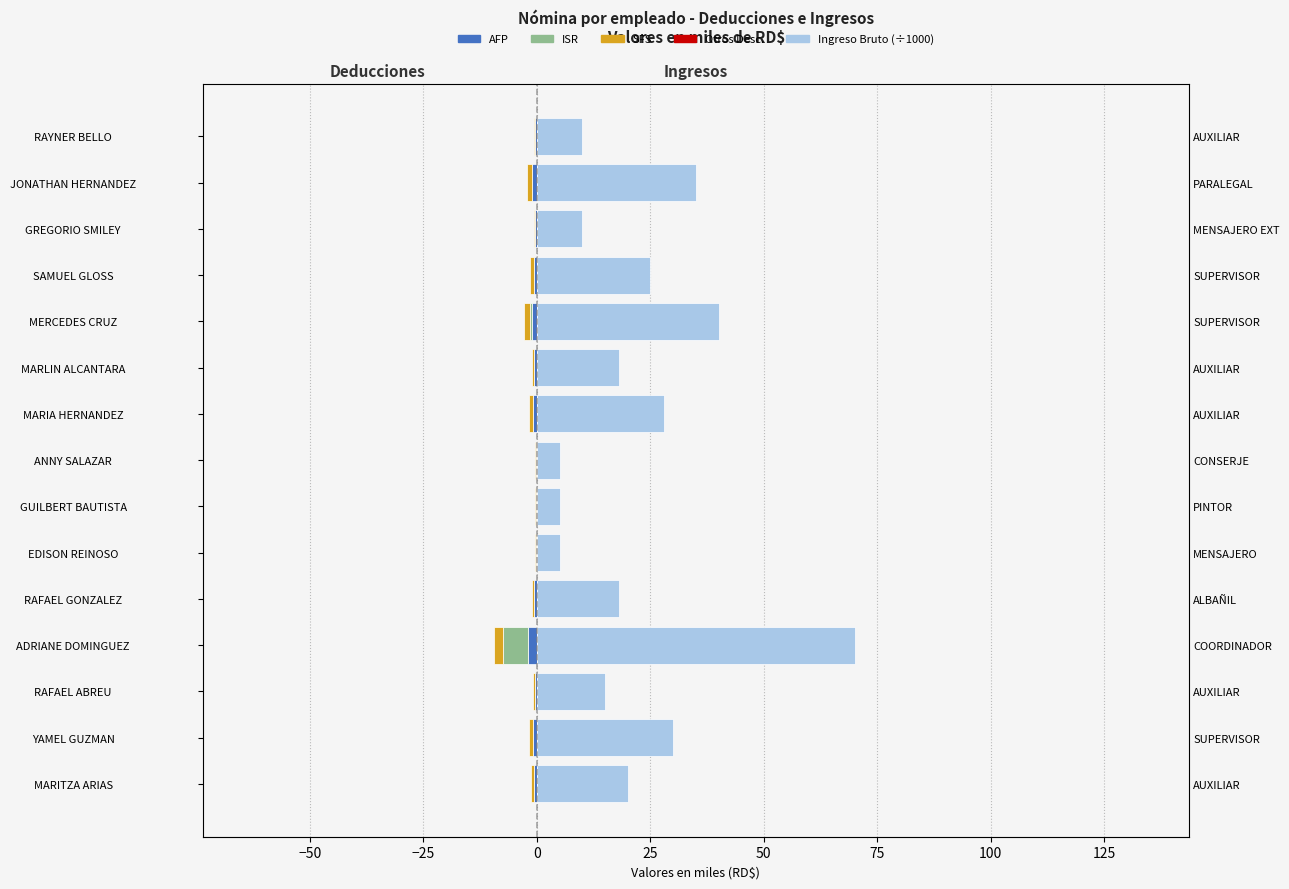

What is the difference between the second highest and second lowest values in the ISR series?

0.4